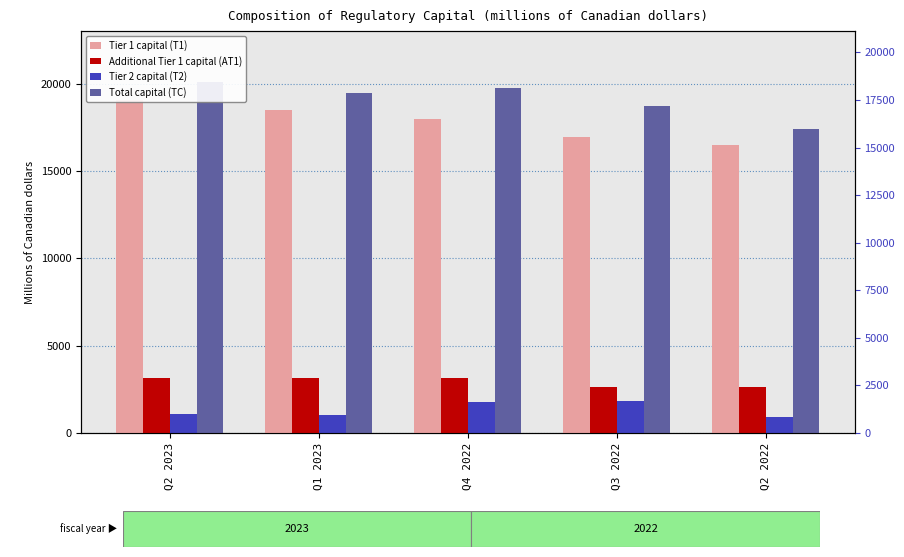

What is the highest value of the Tier 1 capital (T1) series?

19037